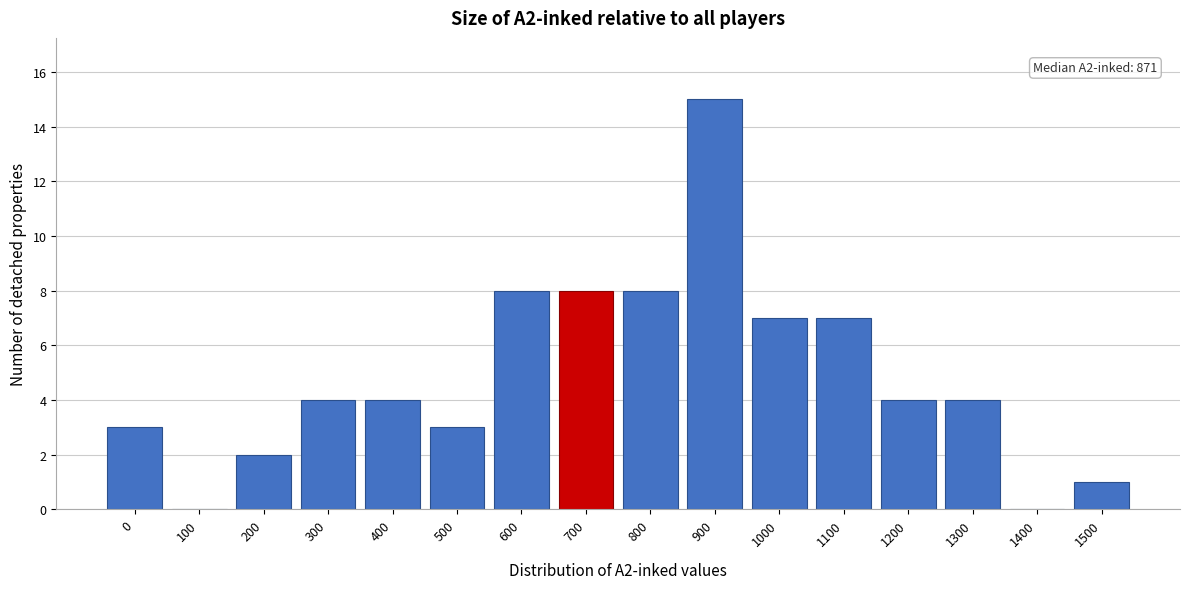

Reading right to left, transcribe all the data shown in this chart.

1500=1	1400=0	1300=4	1200=4	1100=7	1000=7	900=15	800=8	700=8	600=8	500=3	400=4	300=4	200=2	100=0	0=3